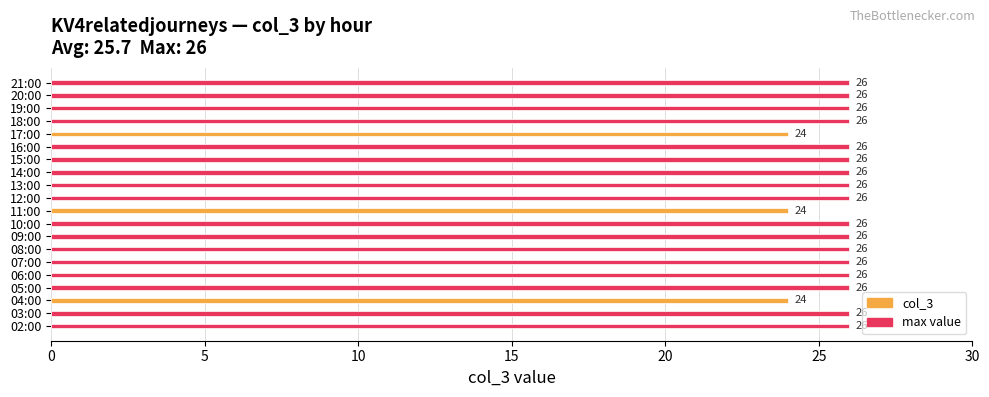

What is the maximum value shown in the chart?

26